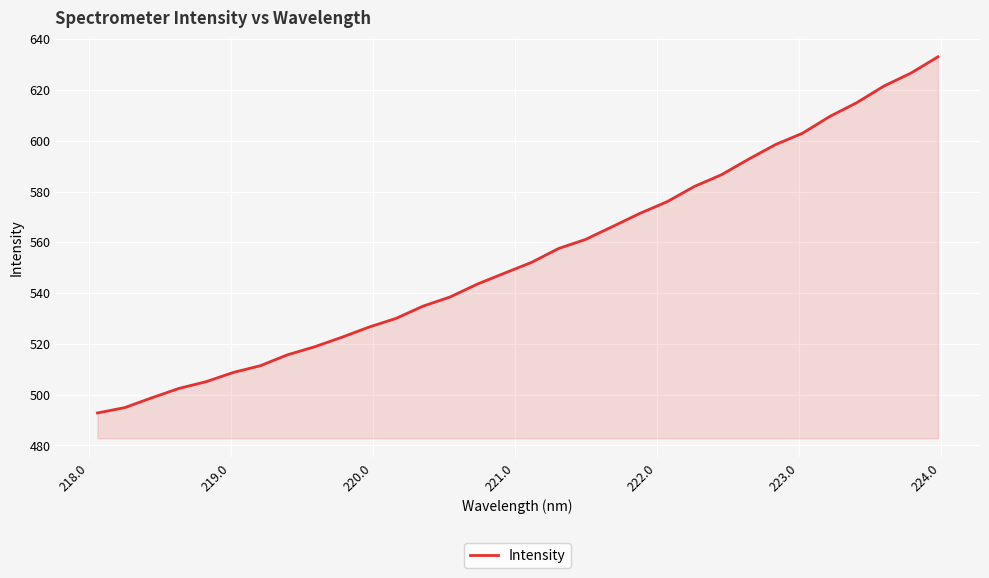

What is the minimum value shown in the chart?

492.8